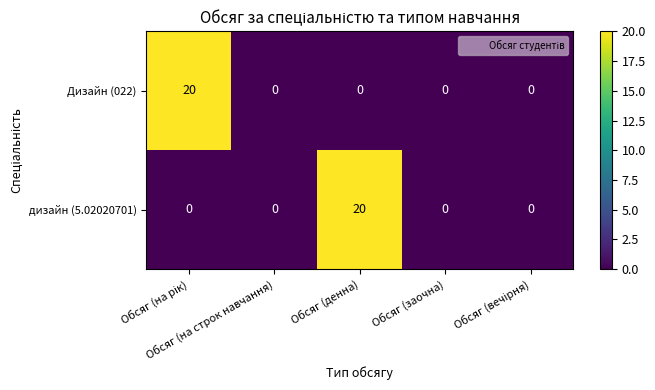

What is the average value of the дизайн (5.02020701) series?

4